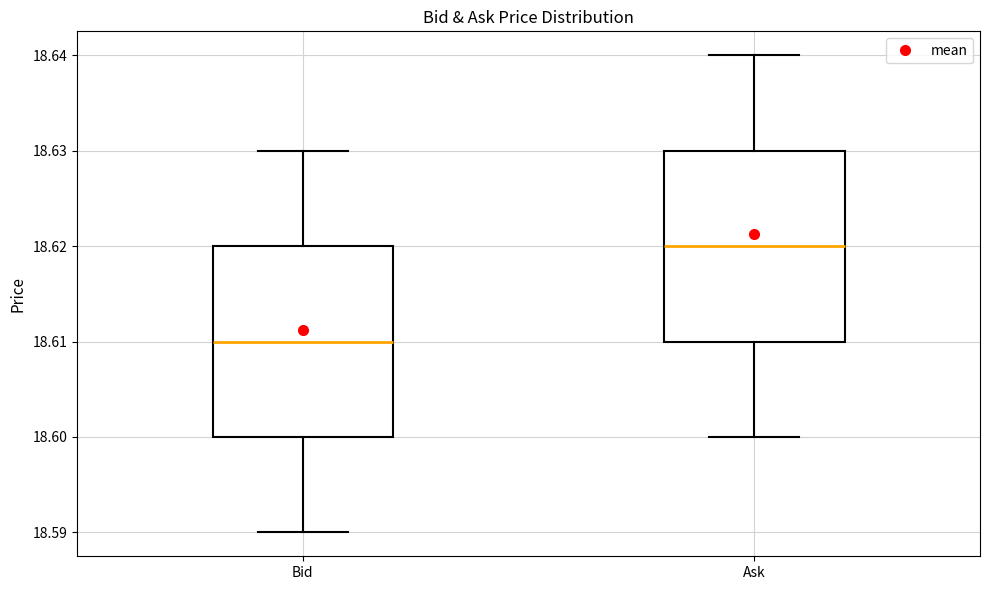

Where does the median line of the box for Bid sit on the y-axis? The values are not printed on the chart, so give them approximately, as read against the axis.

18.61